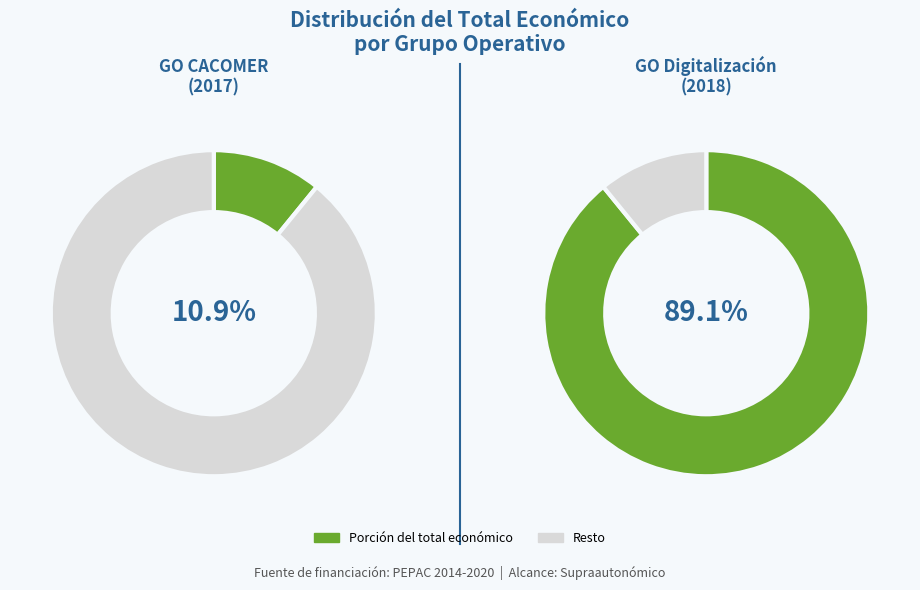

How much of the chart is everything except Groupe opérationnel : Digitalisation de?

10.9%